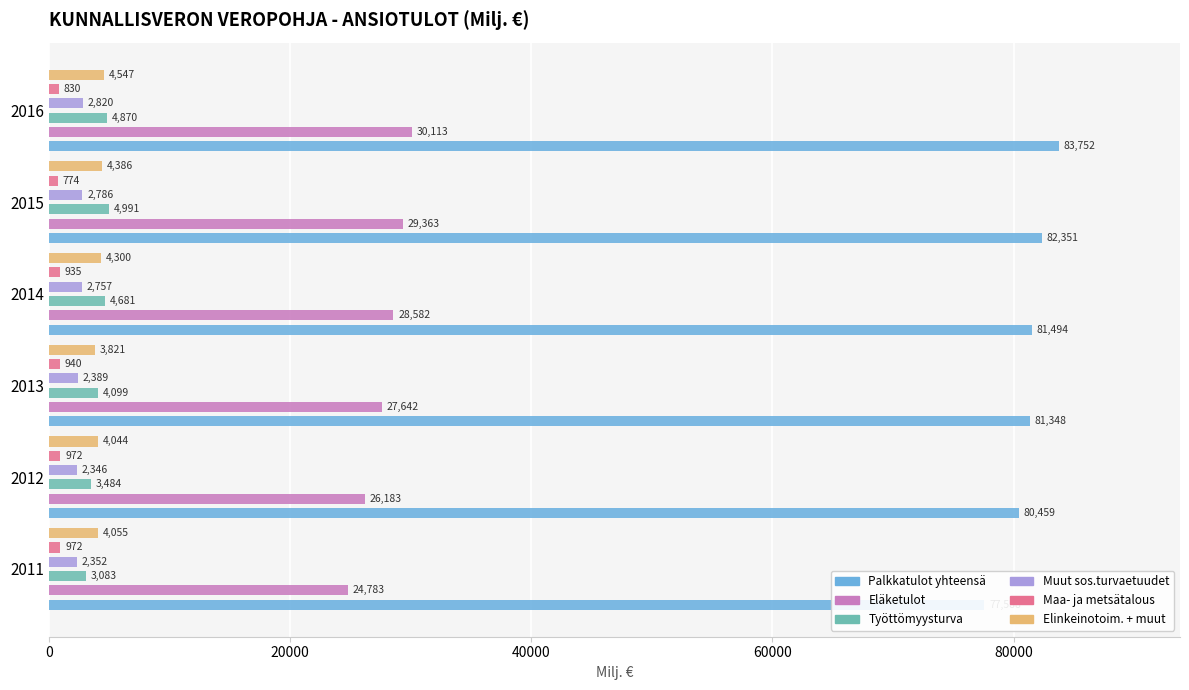

How many values in the Palkkatulot yhteensä series are below 81494?

3